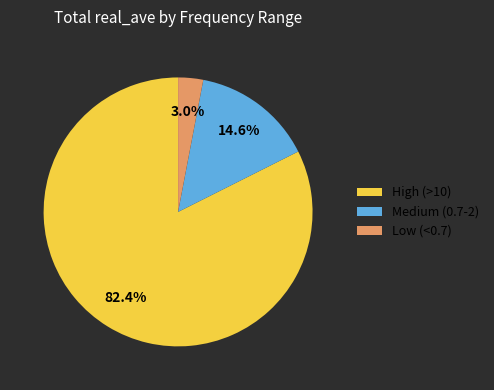

Is there any slice that represents more than half of the pie?

Yes